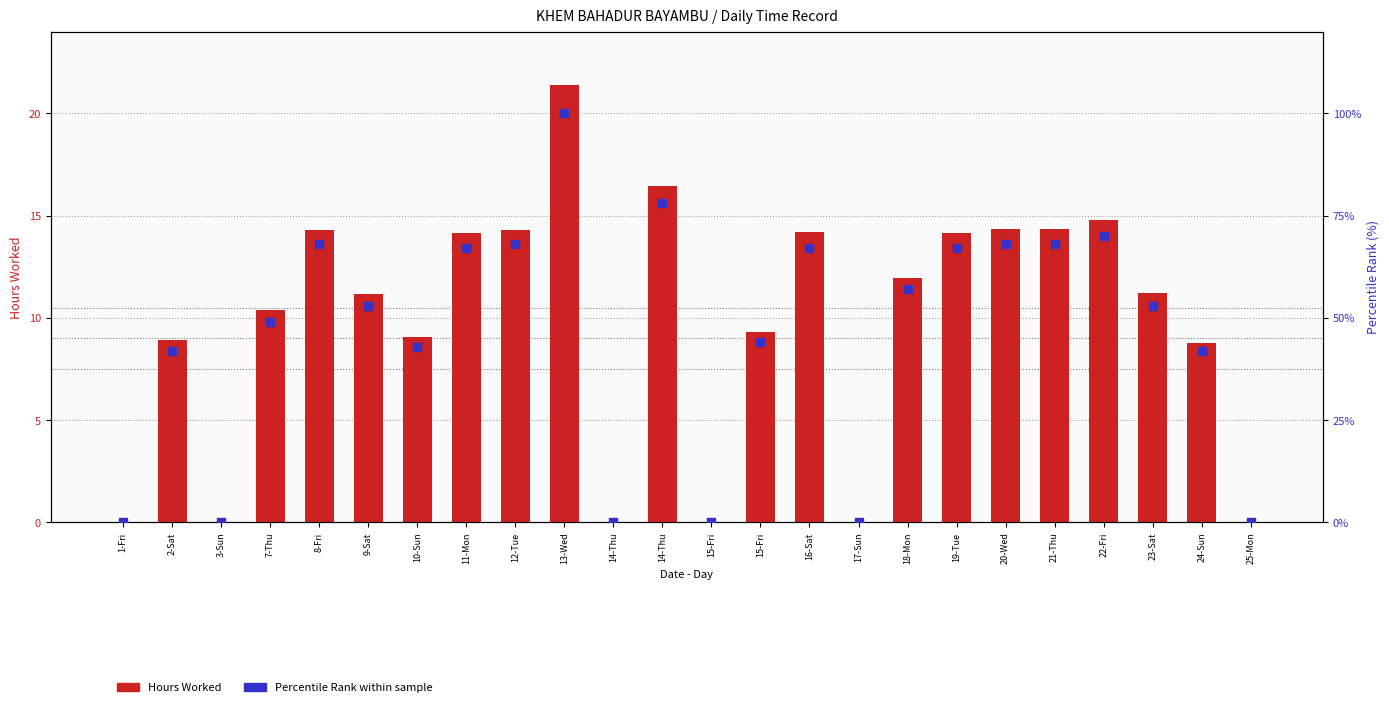

At how many categories does at least one series exceed 55?

11